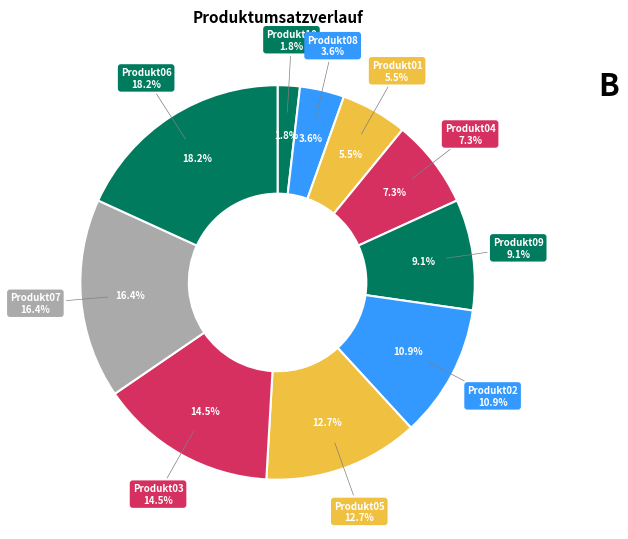

How much of the chart is everything except Produkt05?

87.3%